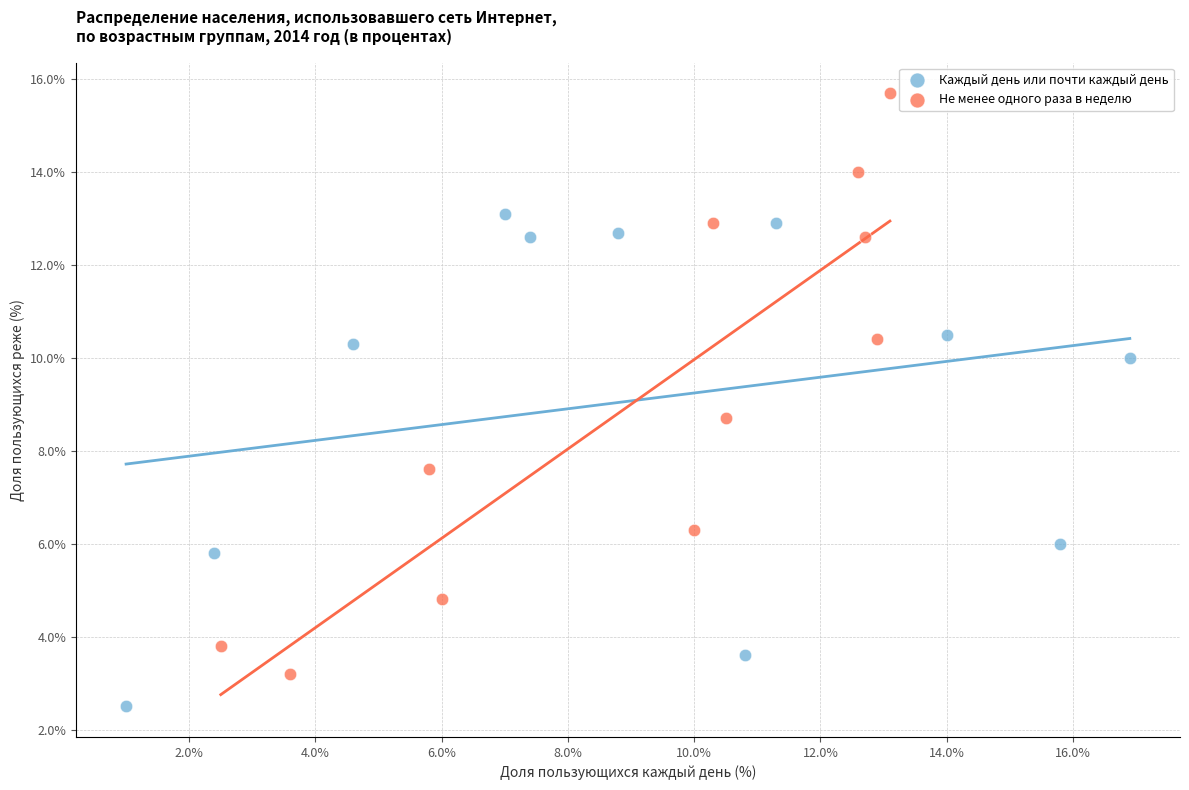

Which series contains the highest Y value?

Не менее одного раза в неделю